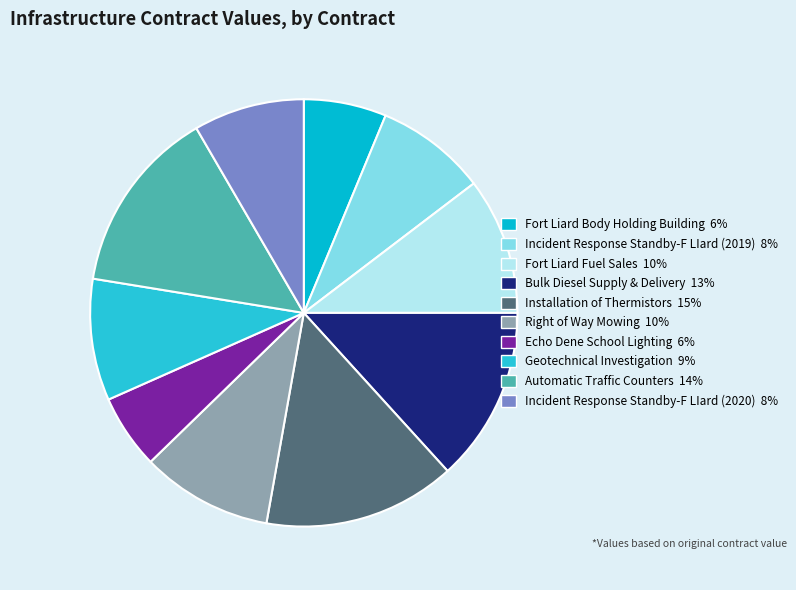

To the nearest percent, what is the average slice percentage?

10%